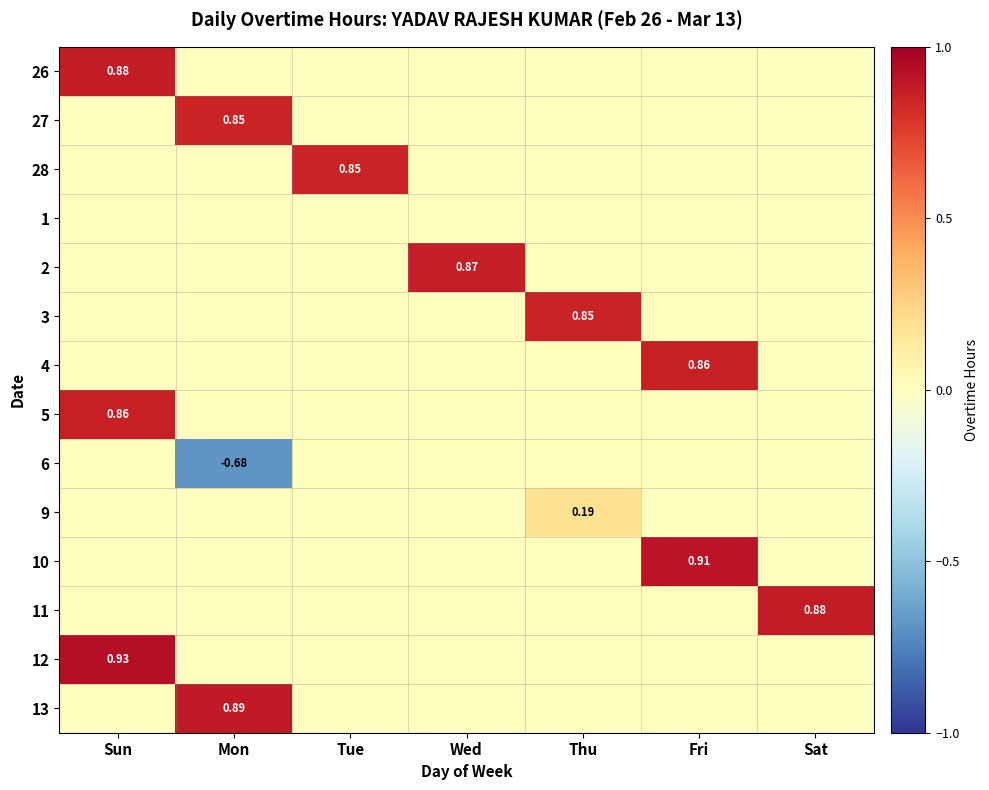

How many positive values does the 12 series have?

1